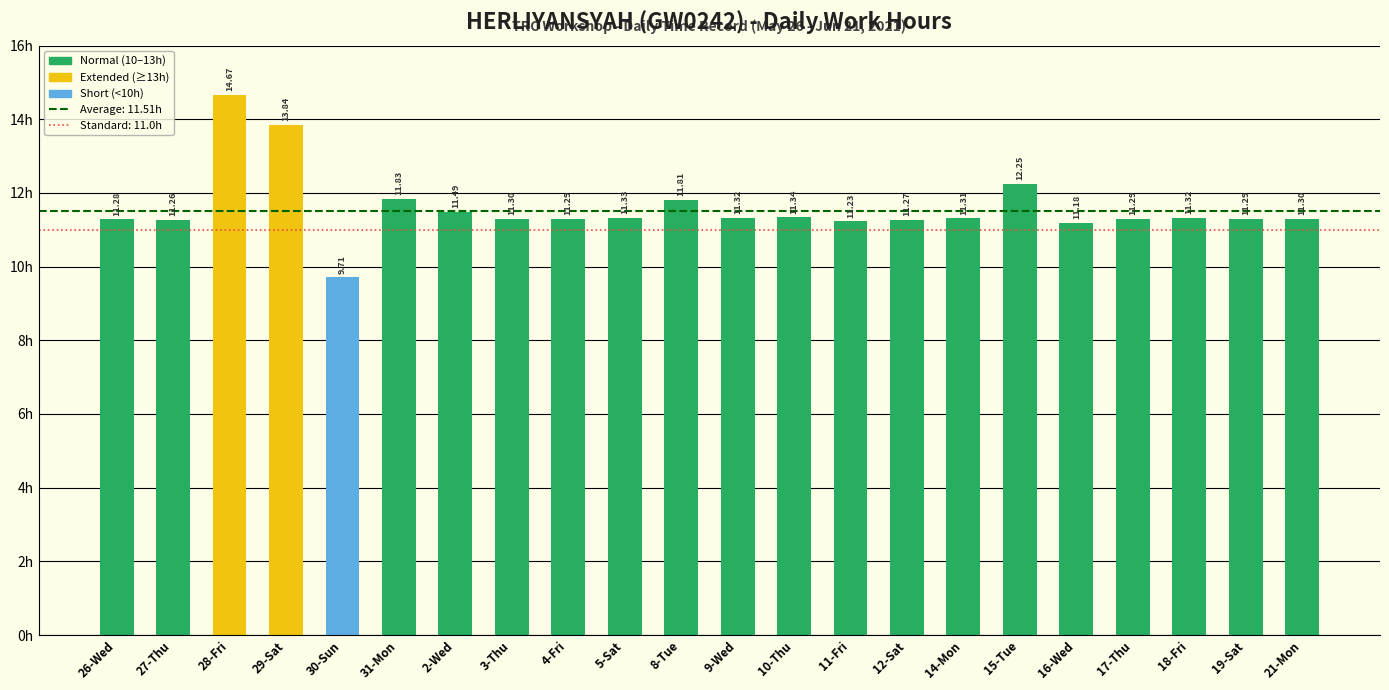

What position from the left is 27-Thu?

2